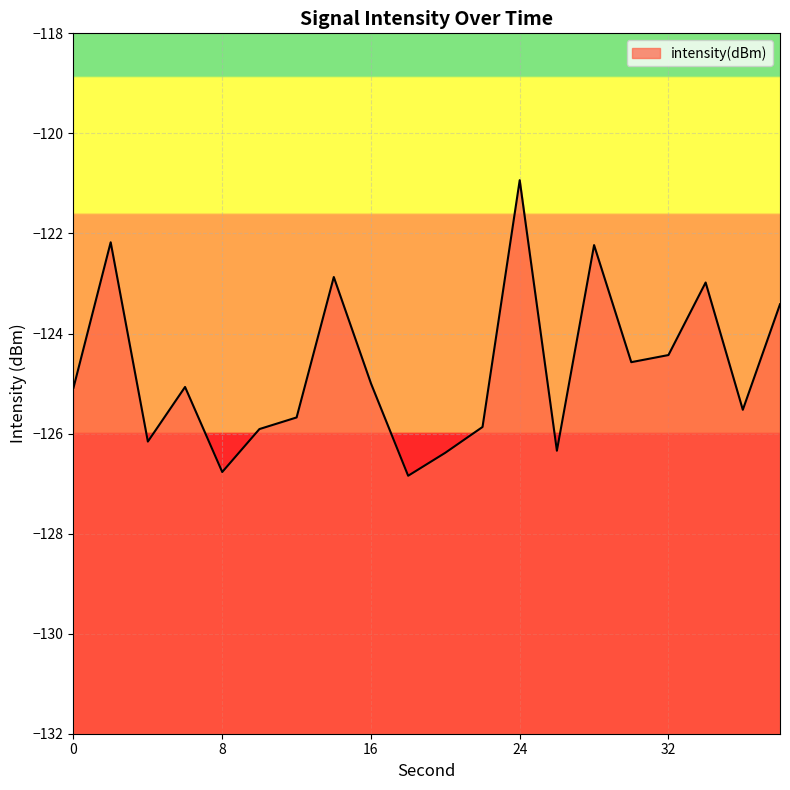

Reading left to right, what are all the values shown in this chart?

-125.1	-122.2	-126.2	-125.1	-126.8	-125.9	-125.7	-122.9	-125.0	-126.8	-126.4	-125.9	-120.9	-126.3	-122.2	-124.6	-124.4	-123.0	-125.5	-123.4